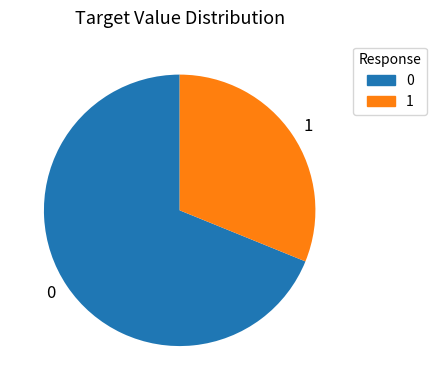

True or false: 0 accounts for 56% of the total.

False